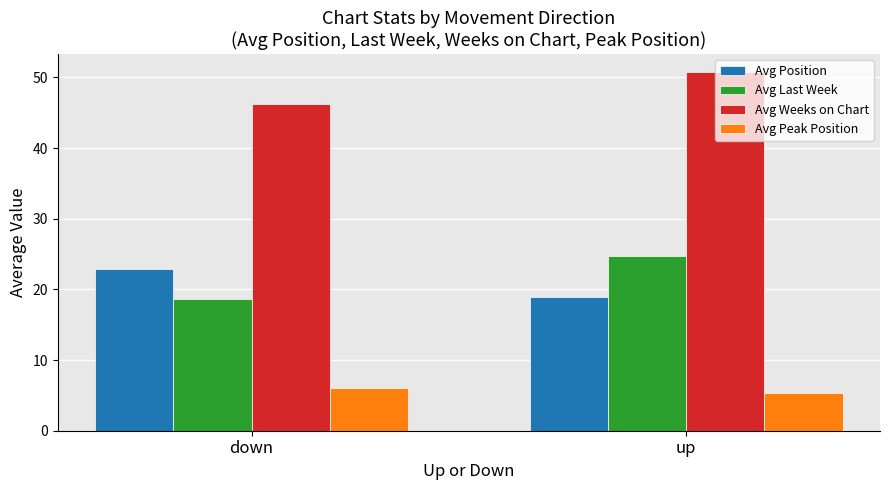

What are all the series names shown in the legend?

Avg Position, Avg Last Week, Avg Weeks on Chart, Avg Peak Position